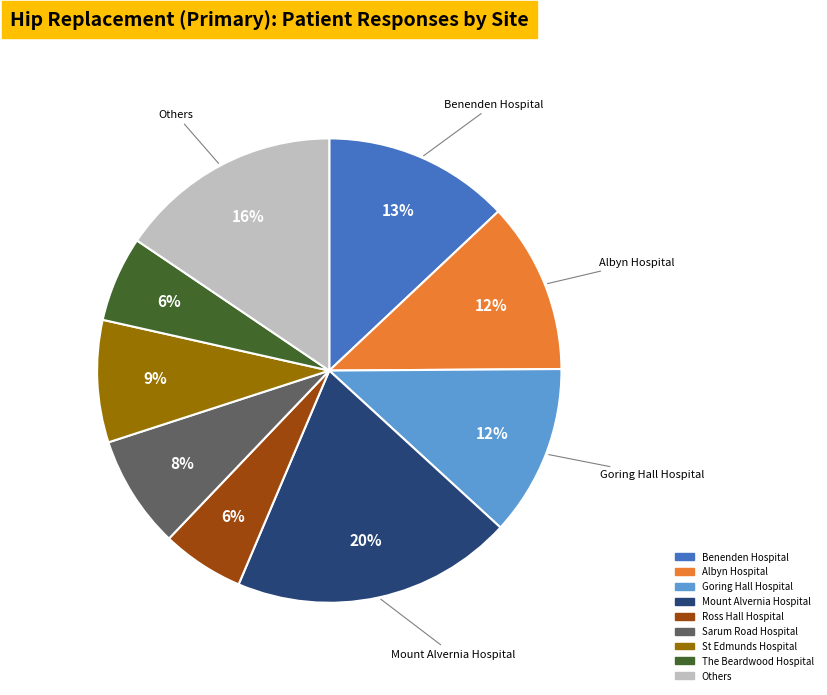

Is there a majority slice in this chart?

No